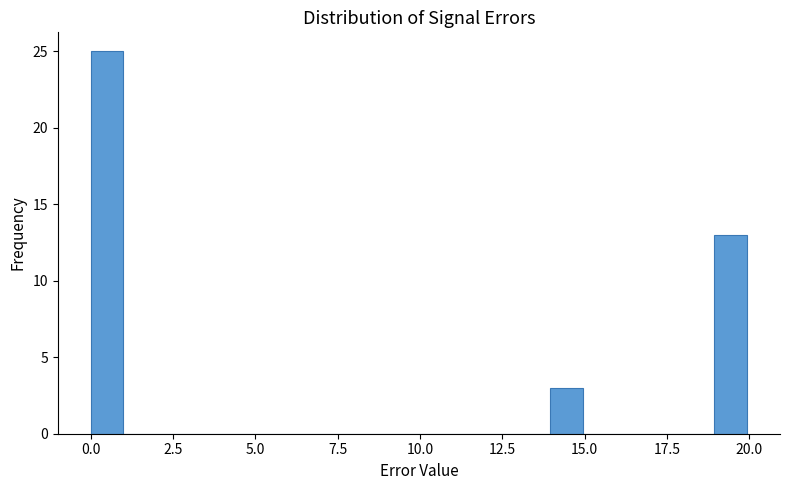

Around what value on the x-axis is the tallest bar? Give the approximate position of its centre, as read against the axis.

0.5